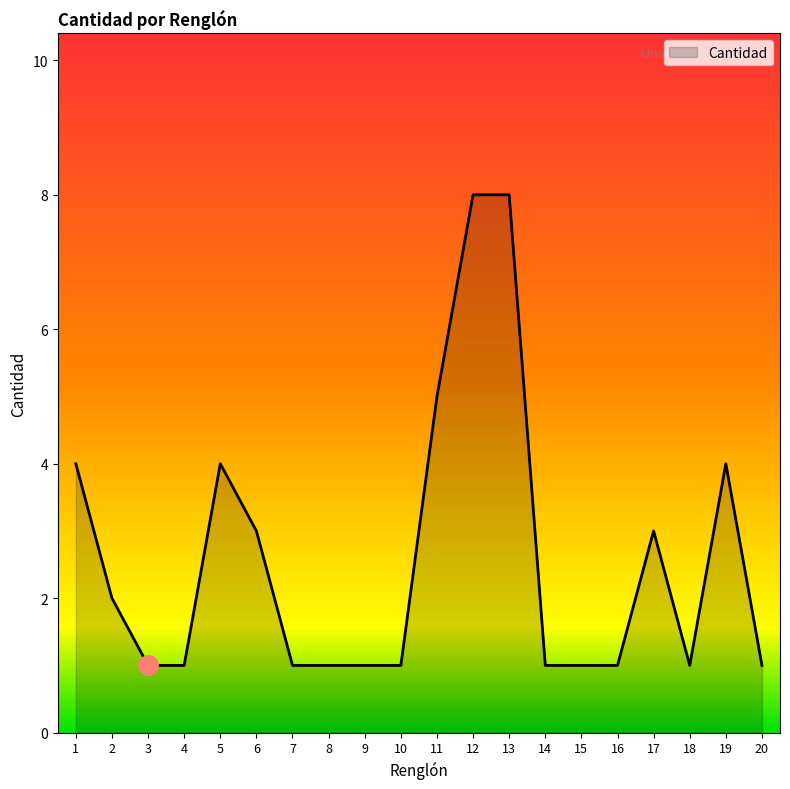

True or false: the data shows 1 at 15.

True